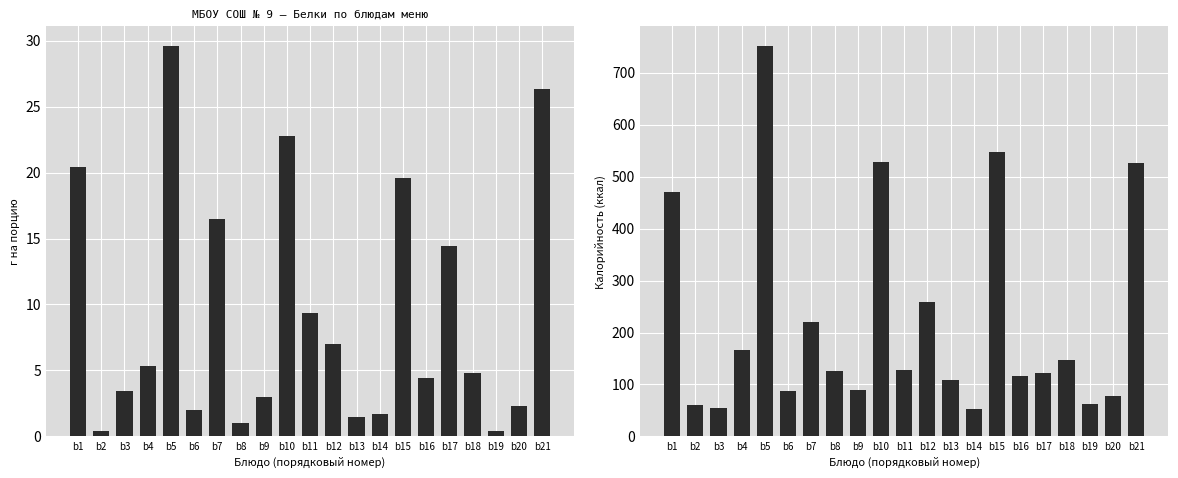

What is the smallest value displayed?

0.4